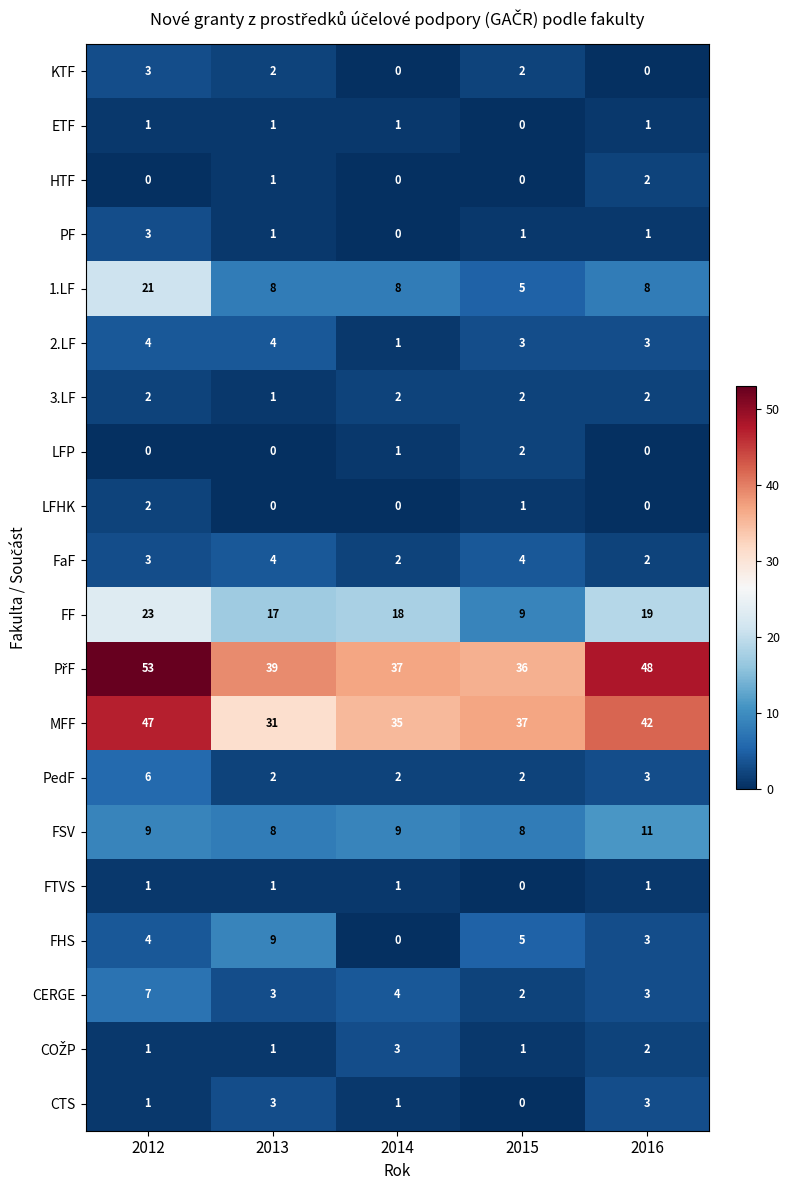

At how many categories does at least one series exceed 28?

5